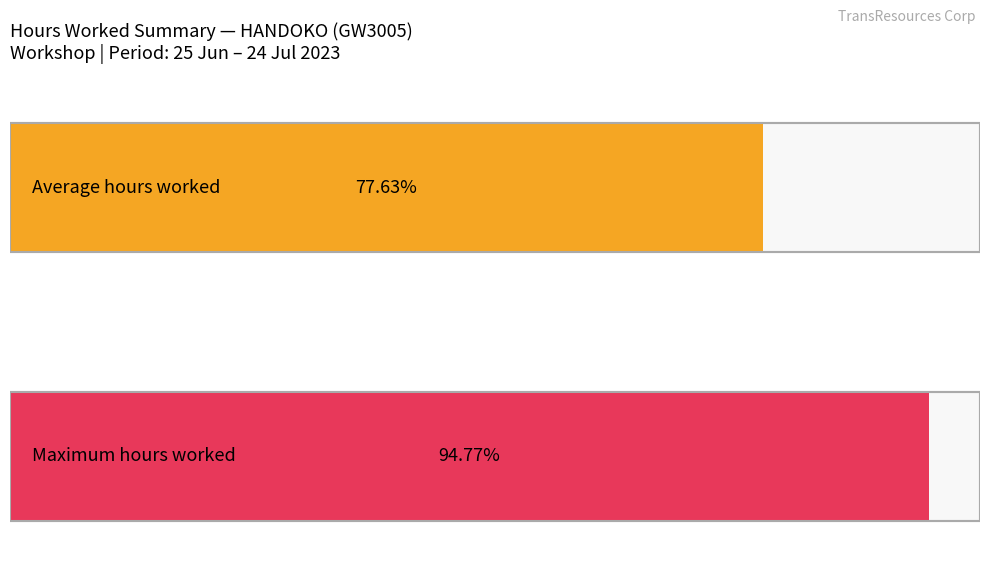

True or false: Low (hours worked) has a value of 15.1 at 6-Thu.

False